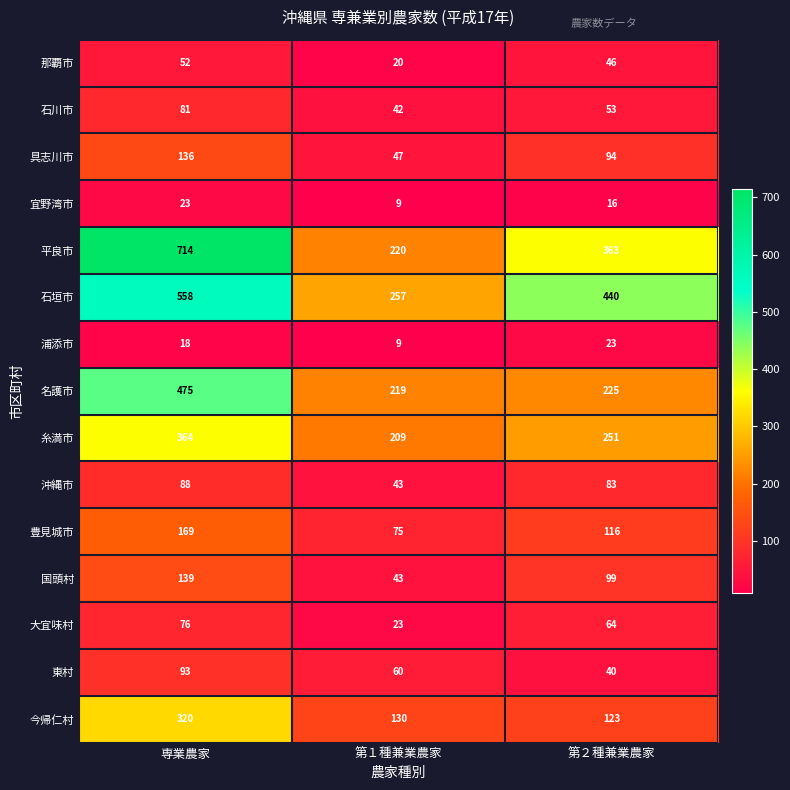

True or false: 具志川市 has a value of 94 at 第２種兼業農家.

True